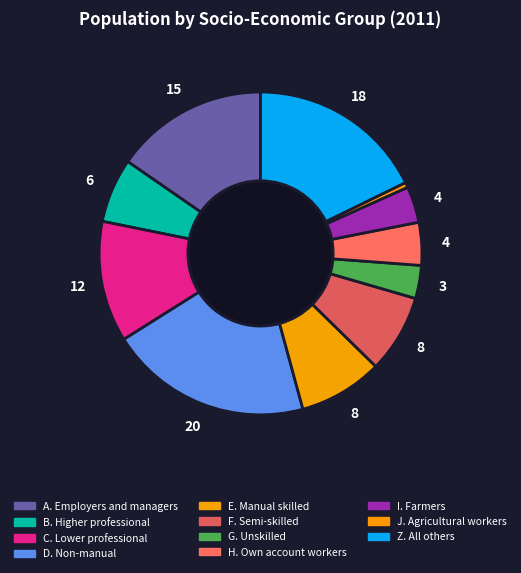

Which has a higher value, J. Agricultural workers or H. Own account workers?

H. Own account workers